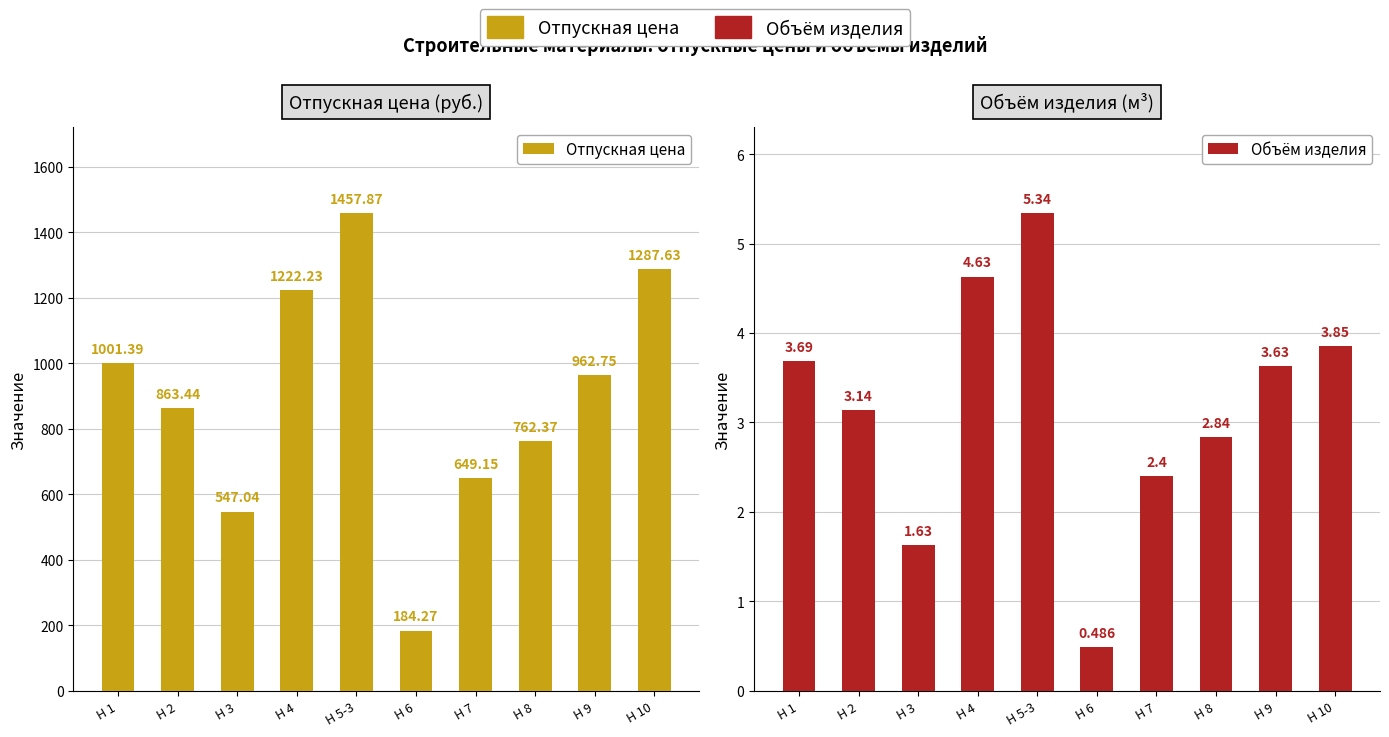

Between Н 2 and Н 8, which is larger?

Н 2